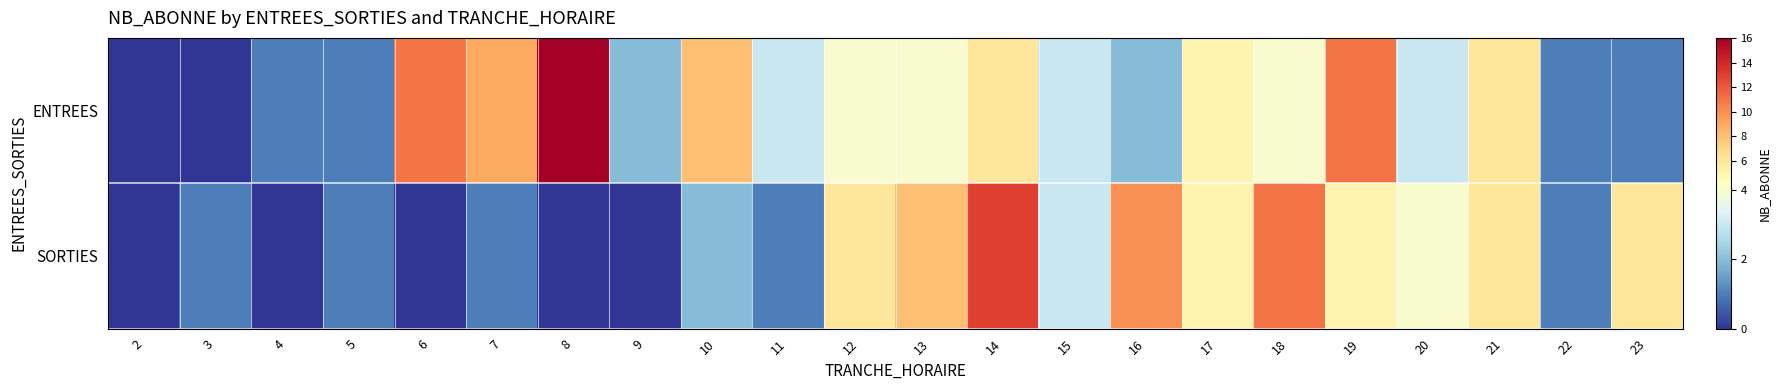

How many categories are shown in the chart?

22